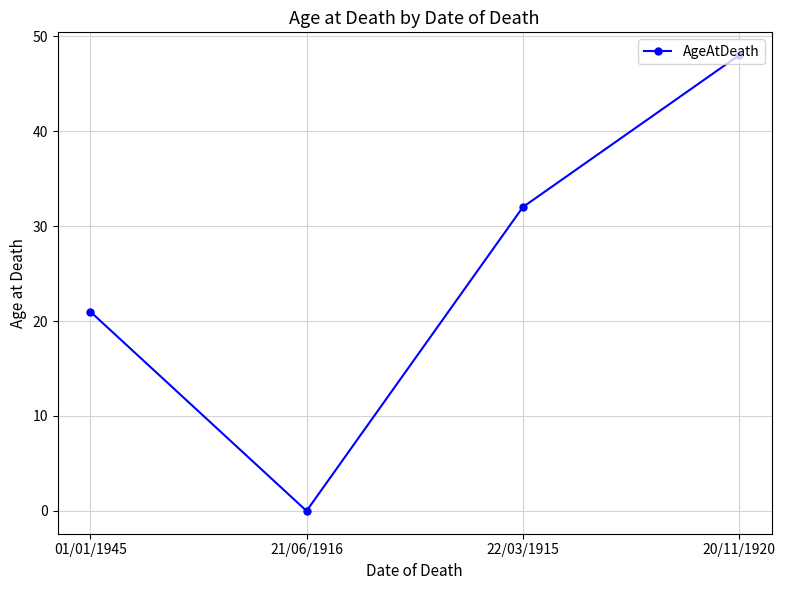

Count the values in the range 21 to 48.

3